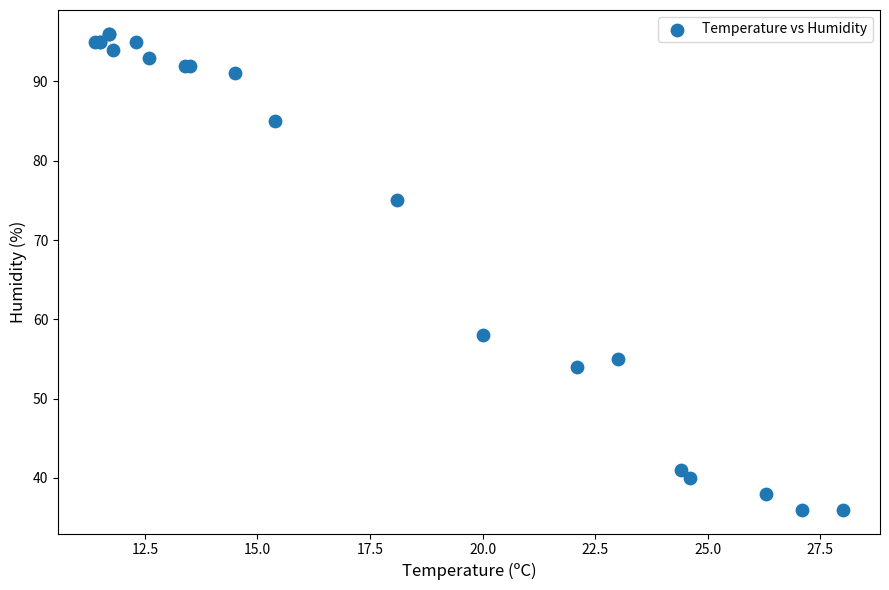

What Y value in the scatter plot is closest to 66?

58